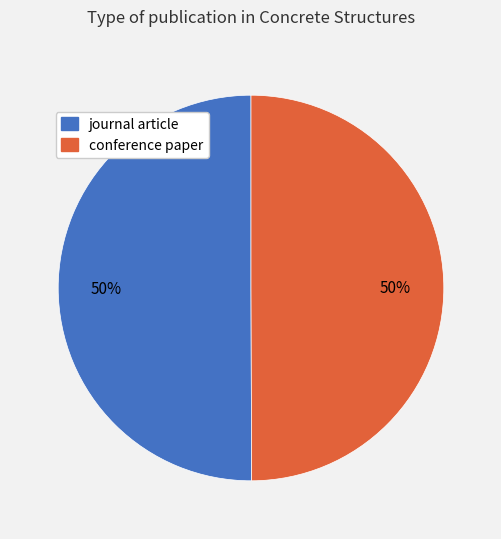

To the nearest percent, what is the average slice percentage?

50%